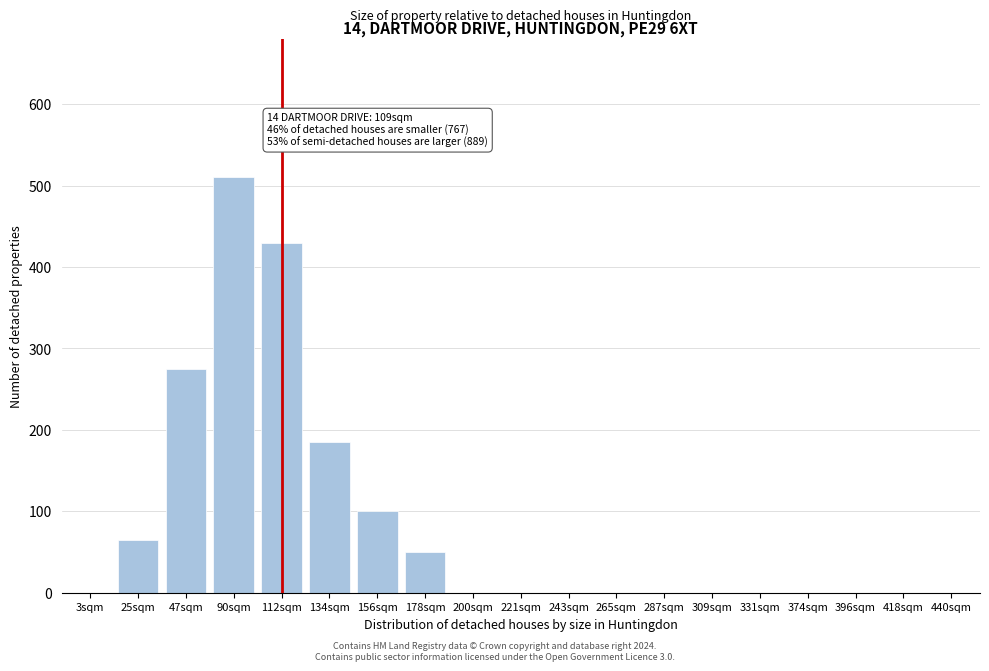

Reading left to right, list all the values displayed in this chart.

3sqm=0	25sqm=65	47sqm=275	90sqm=510	112sqm=430	134sqm=185	156sqm=100	178sqm=50	200sqm=0	221sqm=0	243sqm=0	265sqm=0	287sqm=0	309sqm=0	331sqm=0	374sqm=0	396sqm=0	418sqm=0	440sqm=0